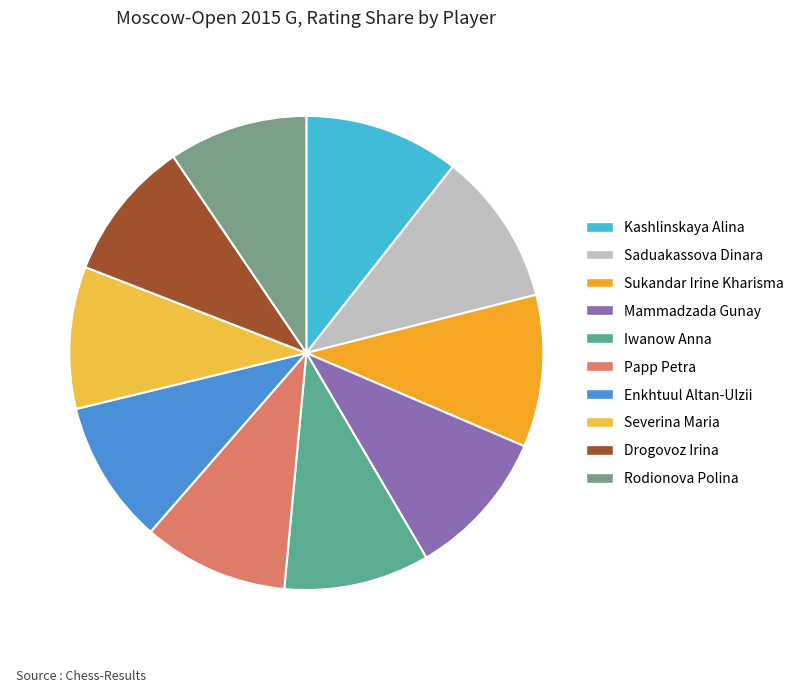

How much of the chart is everything except Mammadzada Gunay?

89.9%